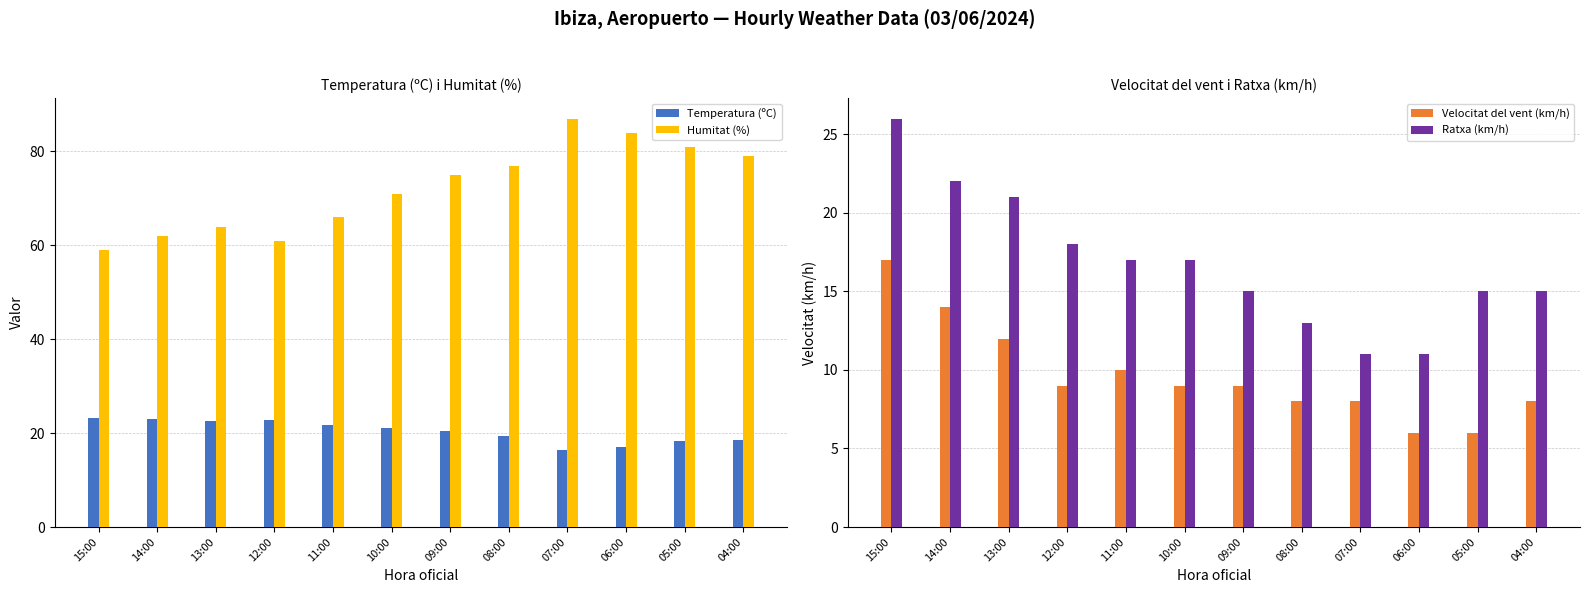

Which series changed the most between 08:00 and 05:00?

Humitat (%)